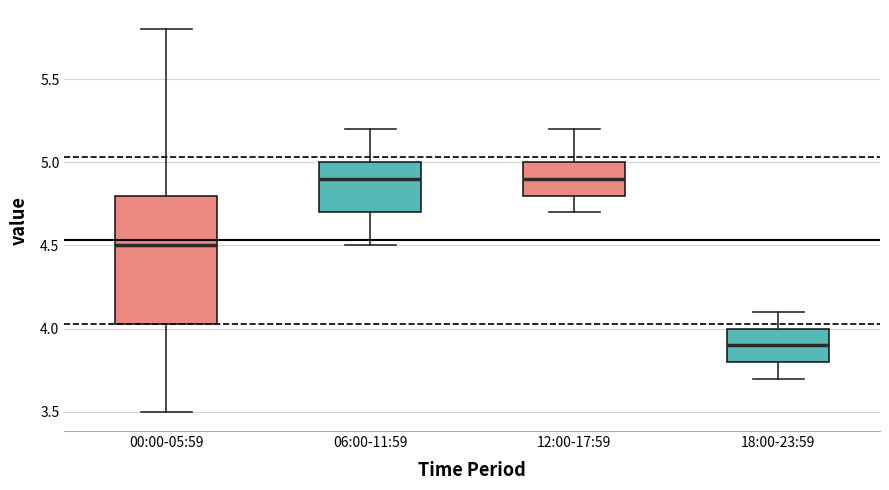

Reading left to right, transcribe this box plot: for each box, give where its median line is, the range the box spans, and where its two whiskers end, as read against the y-axis. The values are not printed on the chart, so give them approximately, as read against the axis.

00:00-05:59: median 4.50, box 4.05 to 4.80, whiskers 3.50 to 5.80
06:00-11:59: median 4.90, box 4.70 to 5.00, whiskers 4.50 to 5.20
12:00-17:59: median 4.90, box 4.80 to 5.00, whiskers 4.70 to 5.20
18:00-23:59: median 3.90, box 3.80 to 4.00, whiskers 3.70 to 4.10